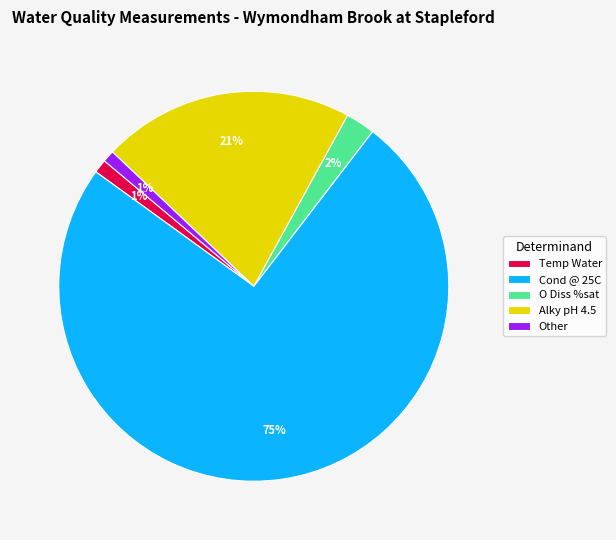

Combined, do Cond @ 25C and Alky pH 4.5 account for over 50%?

Yes